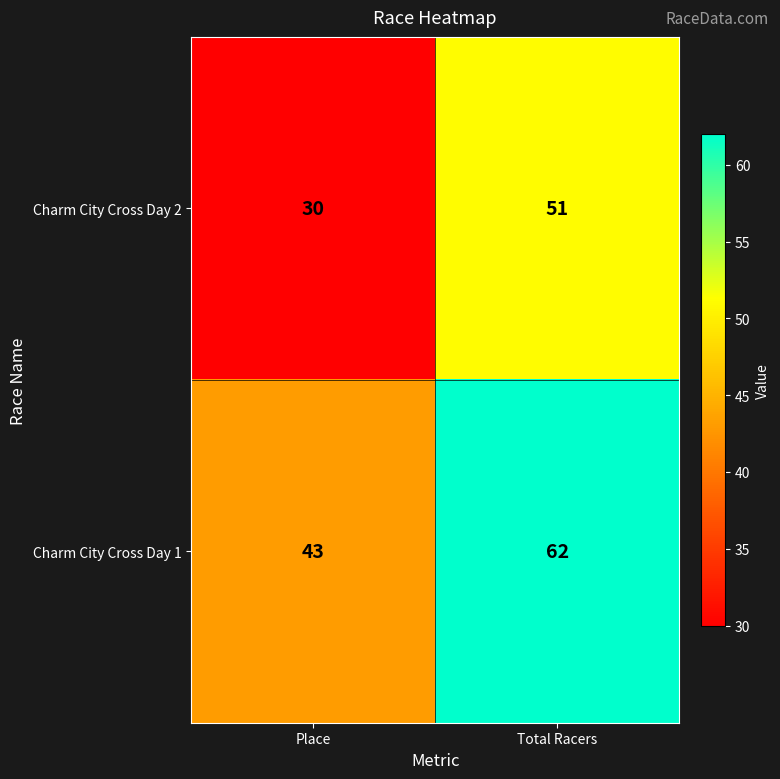

What is the difference between the Charm City Cross Day 1 values at Place and Total Racers?

19